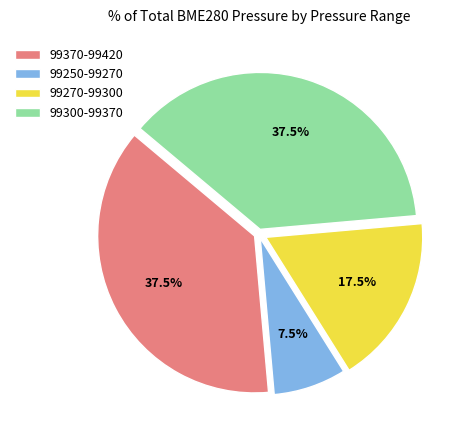

Count the number of slices in the pie.

4